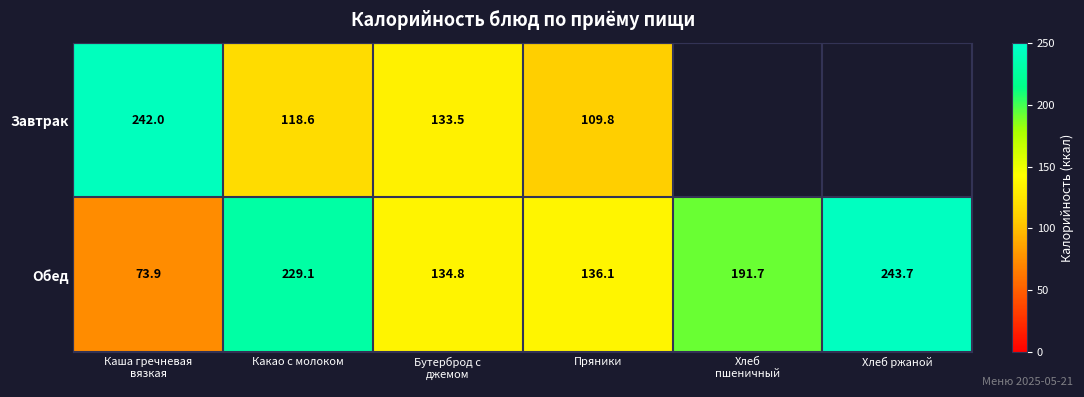

At Какао с молоком, list the series in order from smallest to largest.

Завтрак, Обед